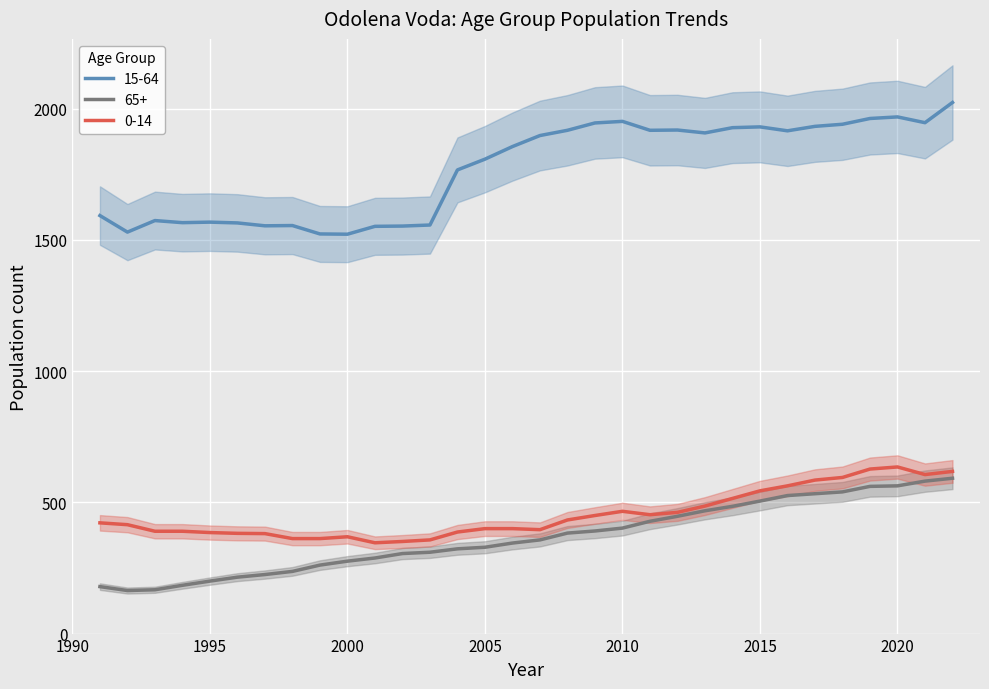

Rank the series by their maximum value, from highest to lowest.

15-64, 0-14, 65+